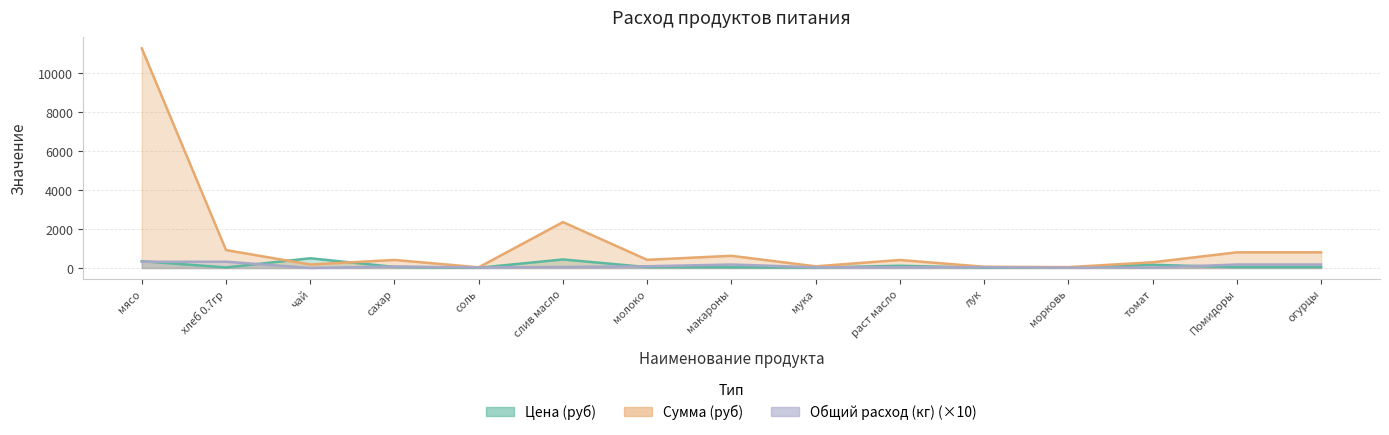

Reading right to left, list all the values displayed in this chart.

Цена (руб): огурцы=45.0	Помидоры=45.0	томат=164.3	морковь=25.0	лук=15.0	раст масло=115.0	мука=24.0	макароны=35.0	молоко=47.0	слив масло=438.9	соль=12.0	сахар=55.0	чай=500.0	хлеб 0.7гр=28.6	мясо=350.0
Сумма (руб): огурцы=805.5	Помидоры=805.5	томат=294.1	морковь=44.8	лук=64.4	раст масло=411.7	мука=85.9	макароны=626.5	молоко=420.6	слив масло=2356.8	соль=34.4	сахар=413.5	чай=179.0	хлеб 0.7гр=920.5	мясо=11277.0
Общий расход (кг): огурцы=179.0	Помидоры=179.0	томат=17.9	морковь=17.9	лук=43.0	раст масло=35.8	мука=35.8	макароны=179.0	молоко=89.5	слив масло=53.7	соль=28.6	сахар=75.2	чай=3.6	хлеб 0.7гр=322.2	мясо=322.2